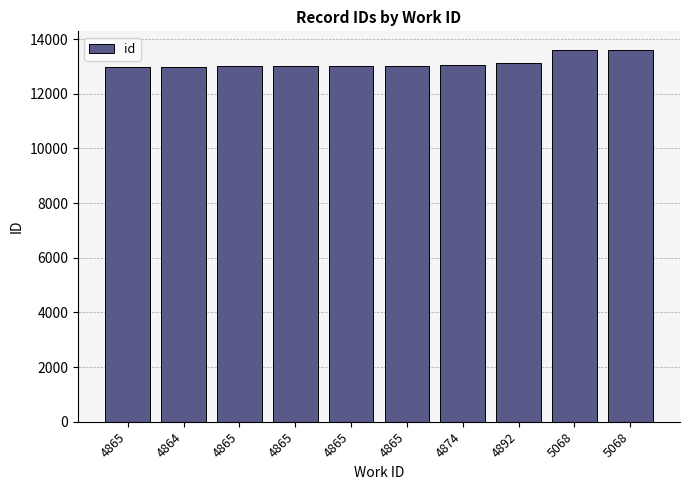

What is the sum of all values?

131429